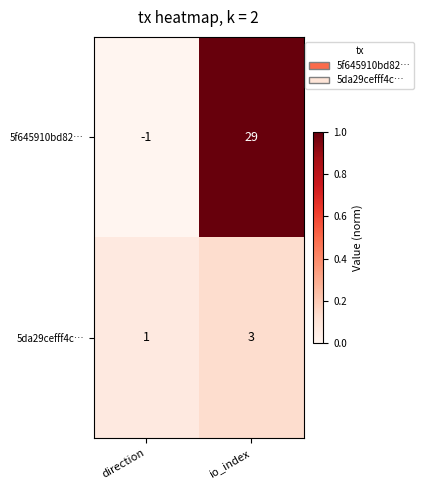

What is the average value of the 5f645910bd82… series?

14